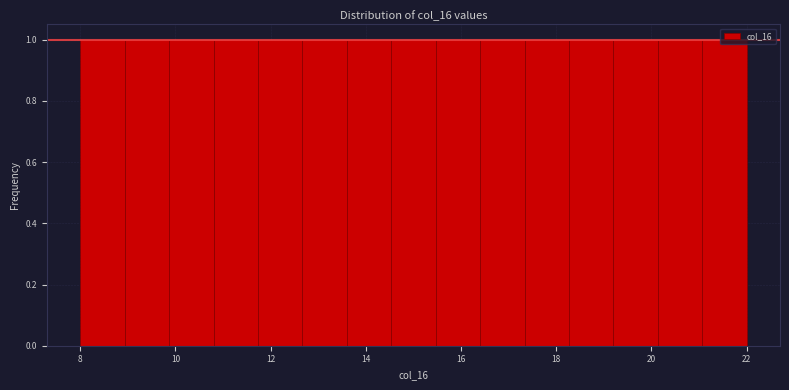

How tall is the bar that spans 16.4 to 17.4 on the x-axis? Neither the bar edges nor the heights are printed on the chart, so give them approximately, as read against the axes.

1